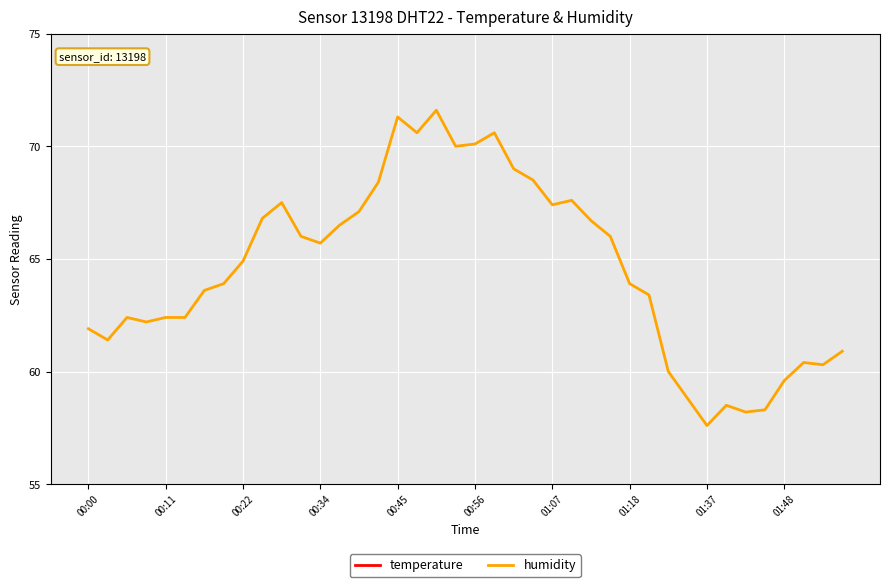

Rank the series by their maximum value, from lowest to highest.

temperature, humidity